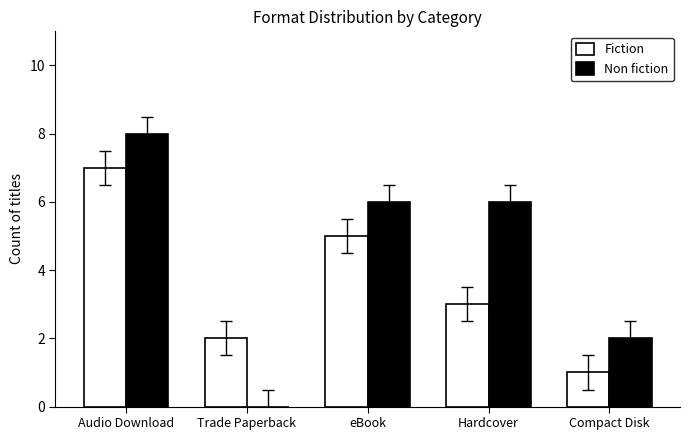

Reading left to right, what are all the values shown in this chart?

Fiction: 7	2	5	3	1
Non fiction: 8	0	6	6	2